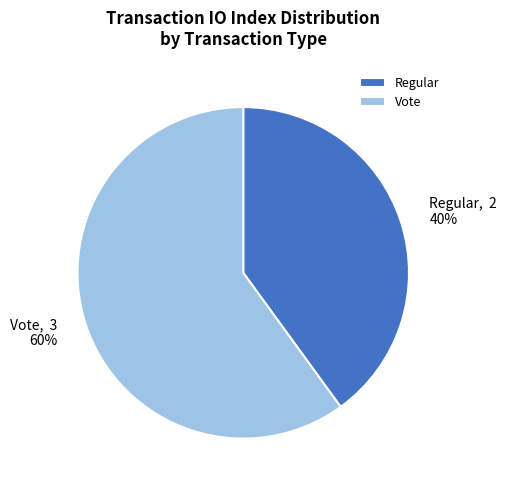

Is Regular the majority of the pie?

No